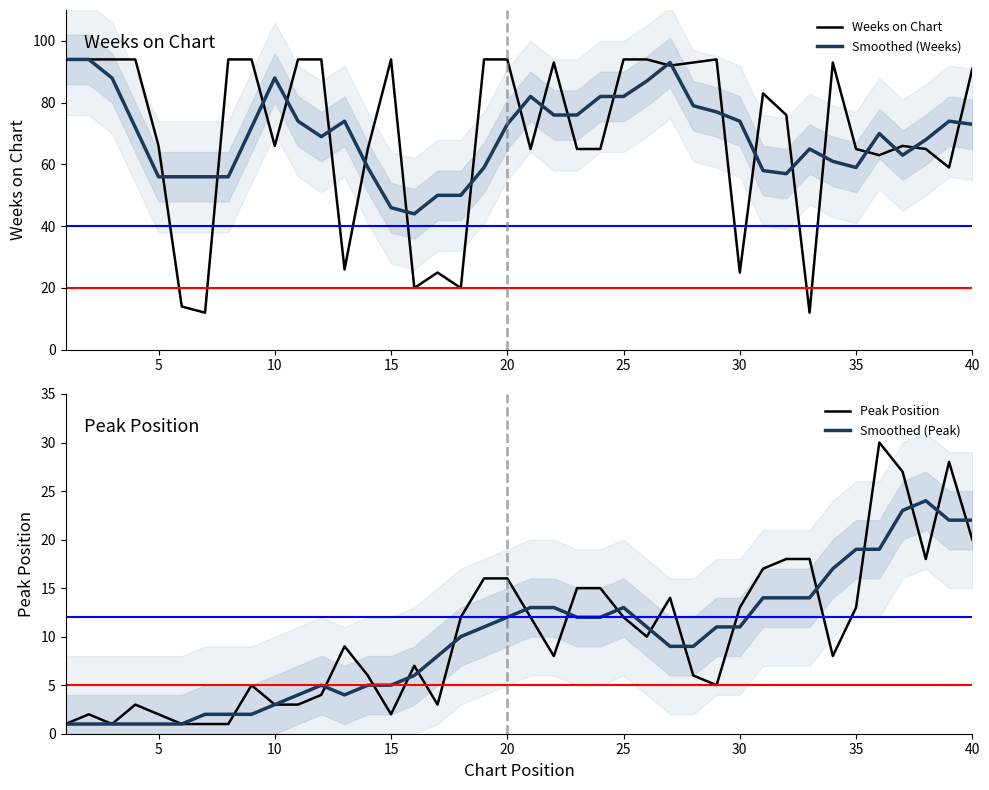

The value of Smoothed (Peak) at 21 is 23. True or false?

False